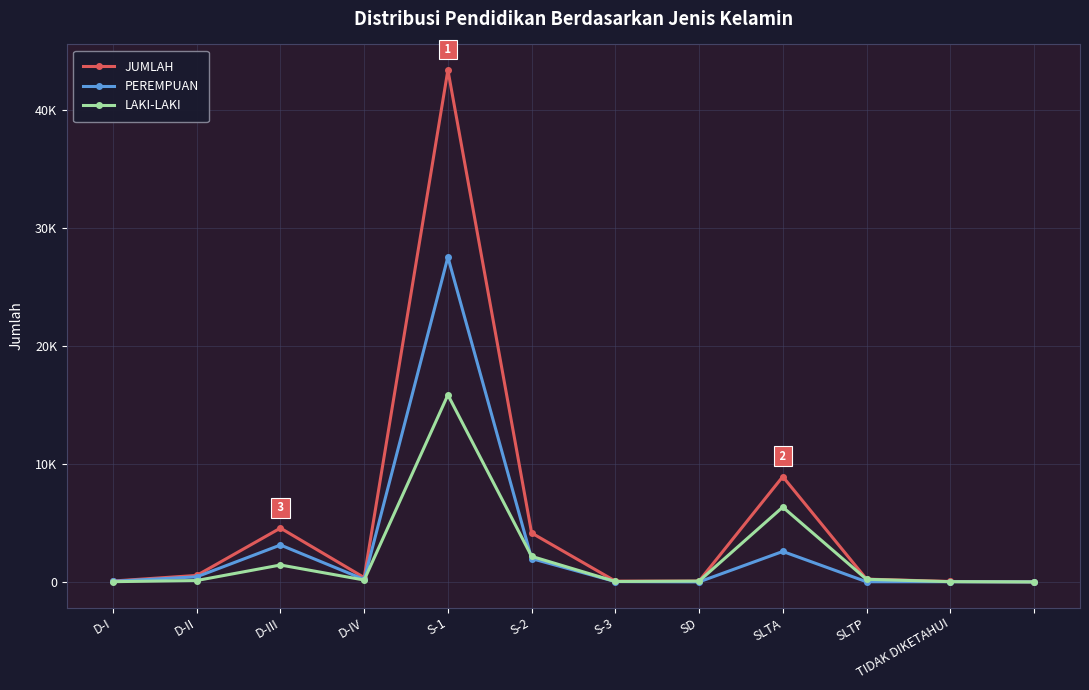

Which series has the largest total across all categories?

JUMLAH